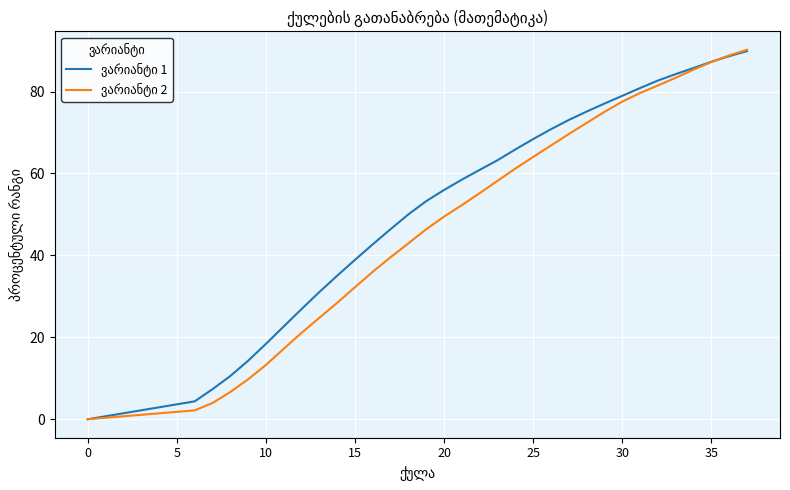

What is the greatest value displayed?

90.2